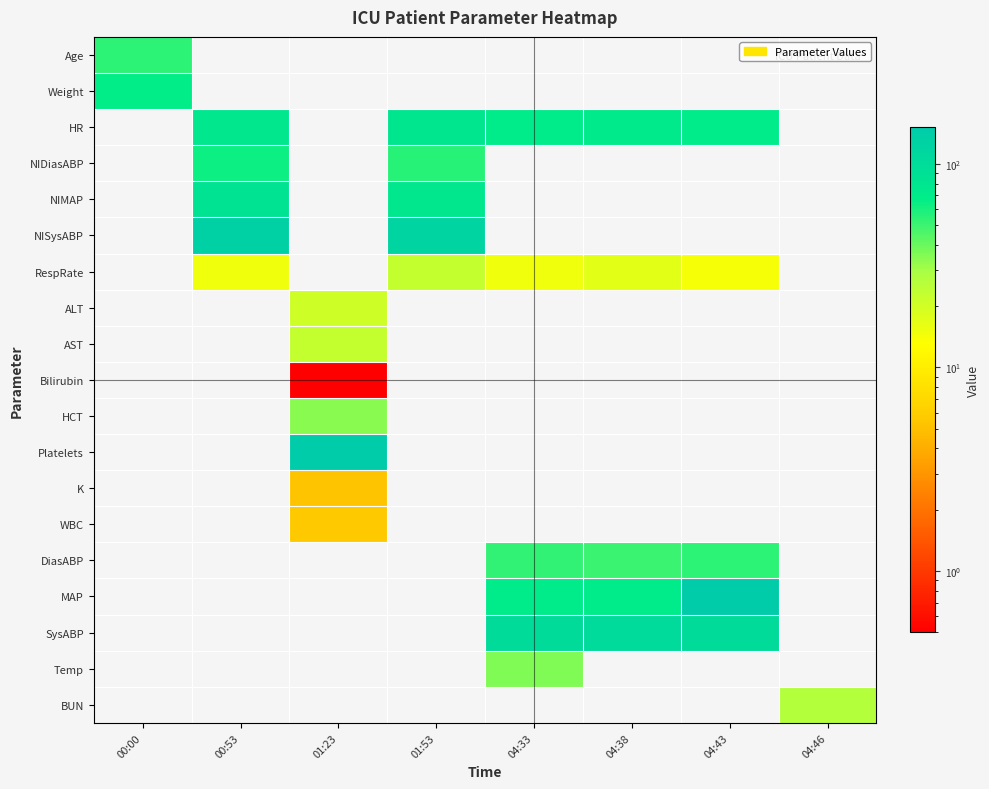

At how many categories does at least one series exceed 29?

7